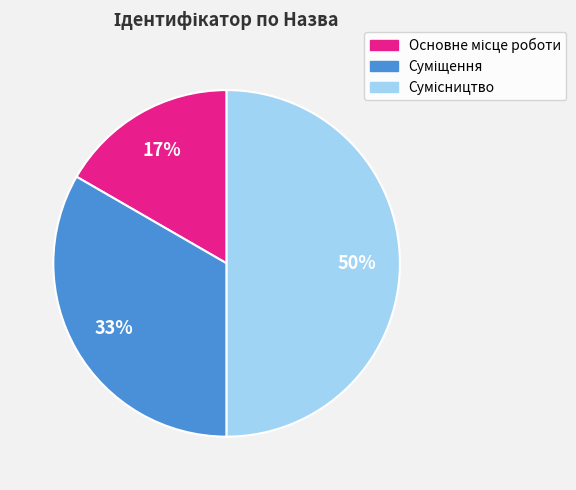

To the nearest percent, what is the average slice percentage?

33%